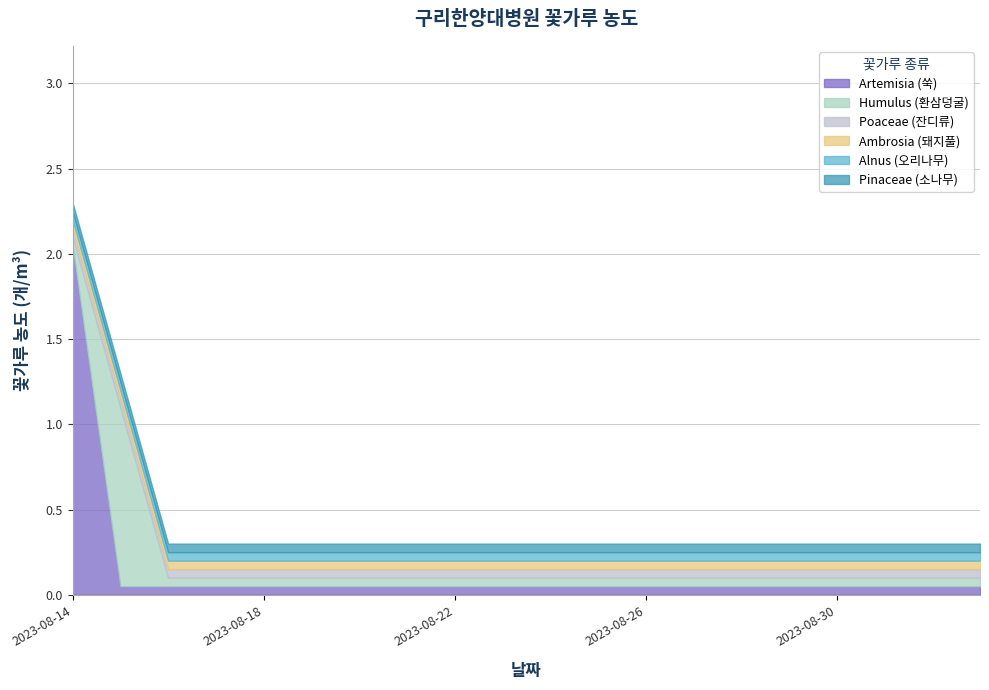

Reading left to right, extract all data points from this chart.

Artemisia: 2	0	0	0	0	0	0	0	0	0	0	0	0	0	0	0	0	0	0	0
Humulus: 0	1	0	0	0	0	0	0	0	0	0	0	0	0	0	0	0	0	0	0
Poaceae: 0	0	0	0	0	0	0	0	0	0	0	0	0	0	0	0	0	0	0	0
Ambrosia: 0	0	0	0	0	0	0	0	0	0	0	0	0	0	0	0	0	0	0	0
Alnus: 0	0	0	0	0	0	0	0	0	0	0	0	0	0	0	0	0	0	0	0
Pinaceae: 0	0	0	0	0	0	0	0	0	0	0	0	0	0	0	0	0	0	0	0